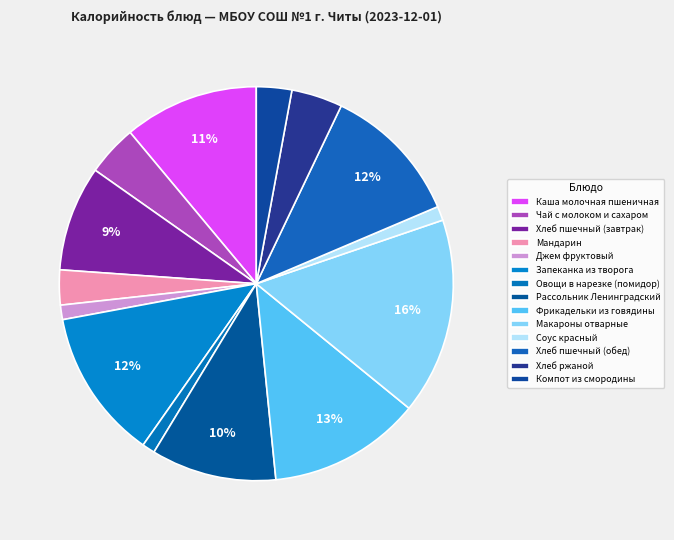

Is the sum of Овощи в нарезке (помидор) and Фрикадельки из говядины greater than half?

No